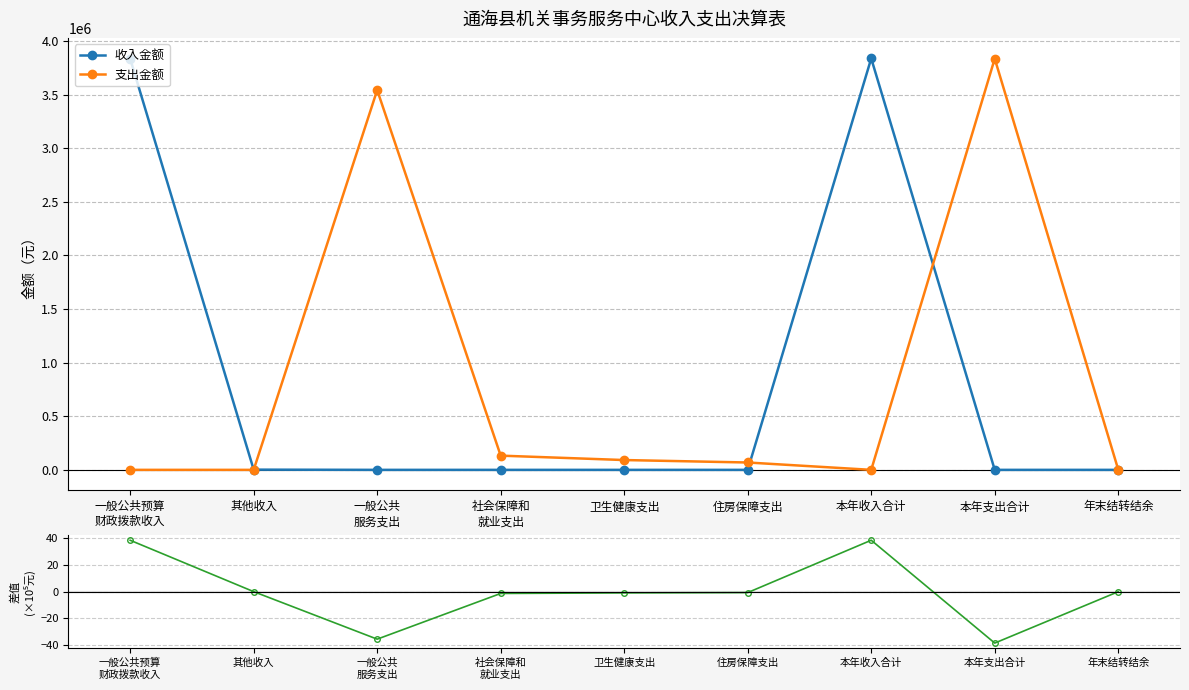

How many lines are shown in the chart?

3